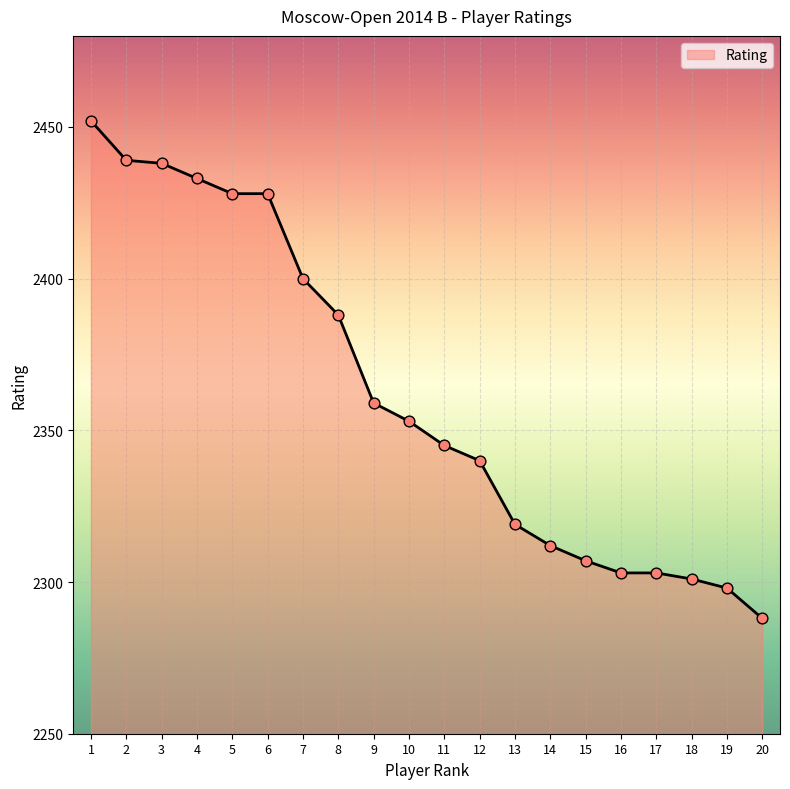

Between 12 and 5, which is larger?

5